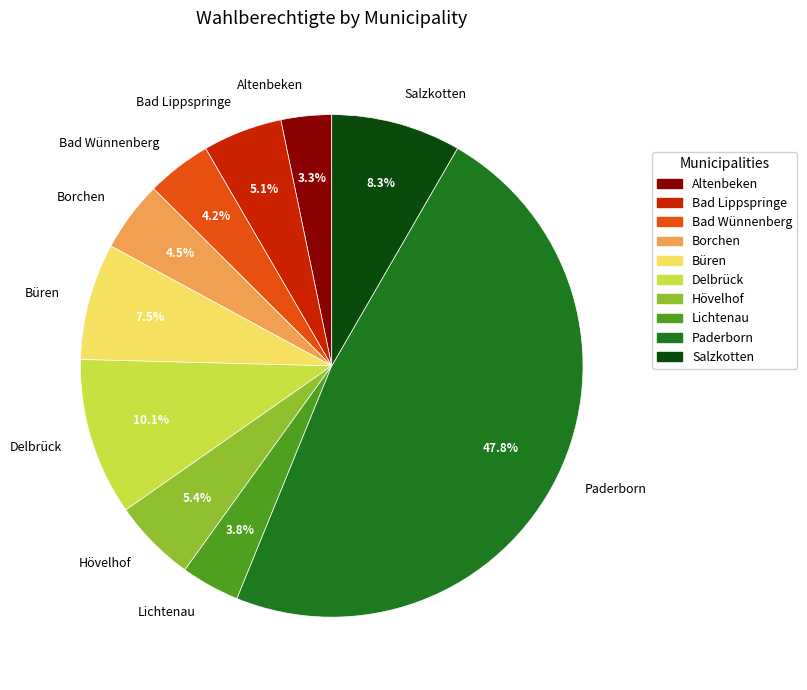

What percentage is the Bad Lippspringe slice, to the nearest percent?

5%